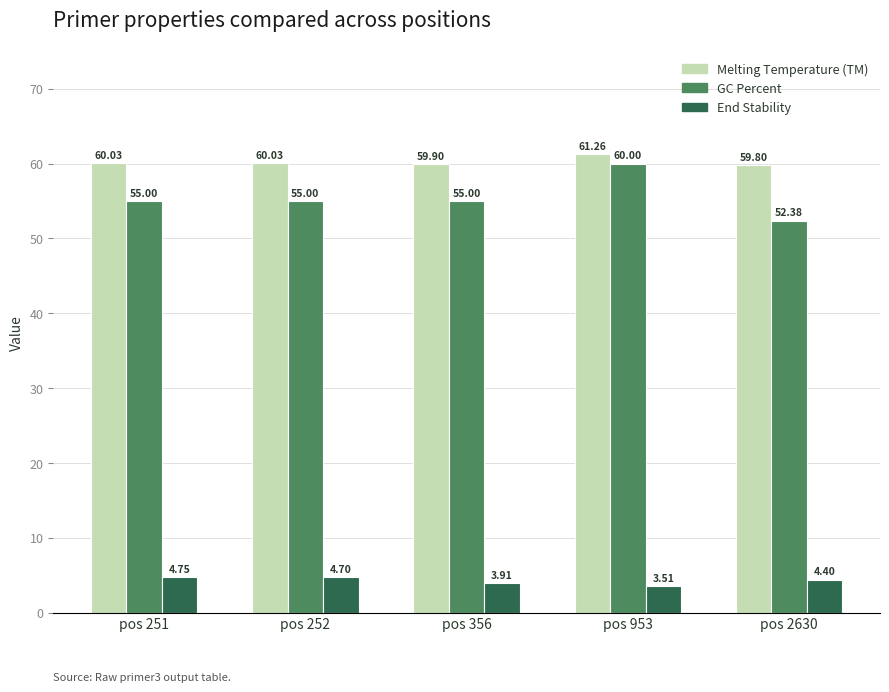

What is the difference between the highest and lowest values at pos 356?

56.0